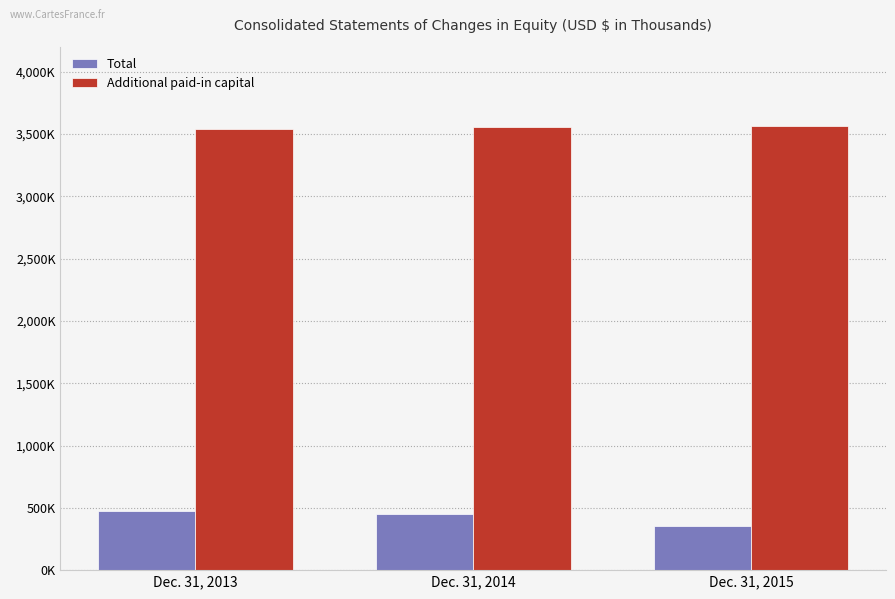

What are all the series names shown in the legend?

Total, Additional paid-in capital